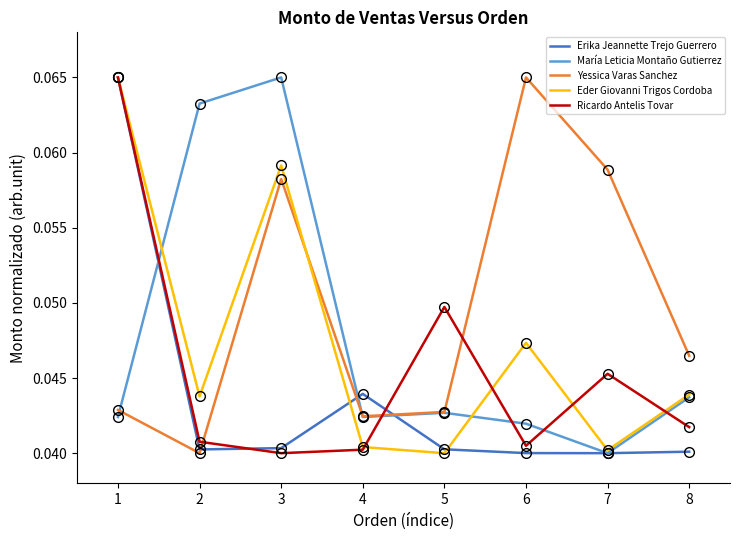

Between 3 and 7, which series saw the biggest shift?

María Leticia Montaño Gutierrez